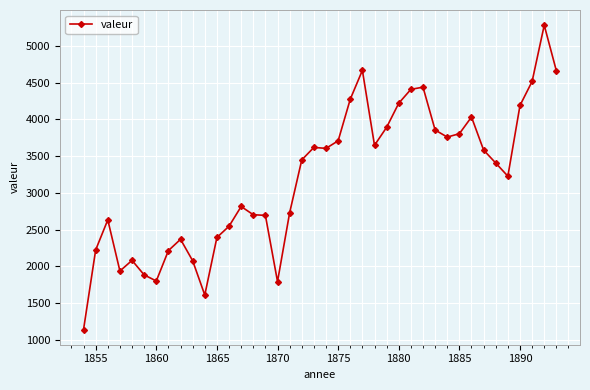

What is the maximum value shown in the chart?

5284